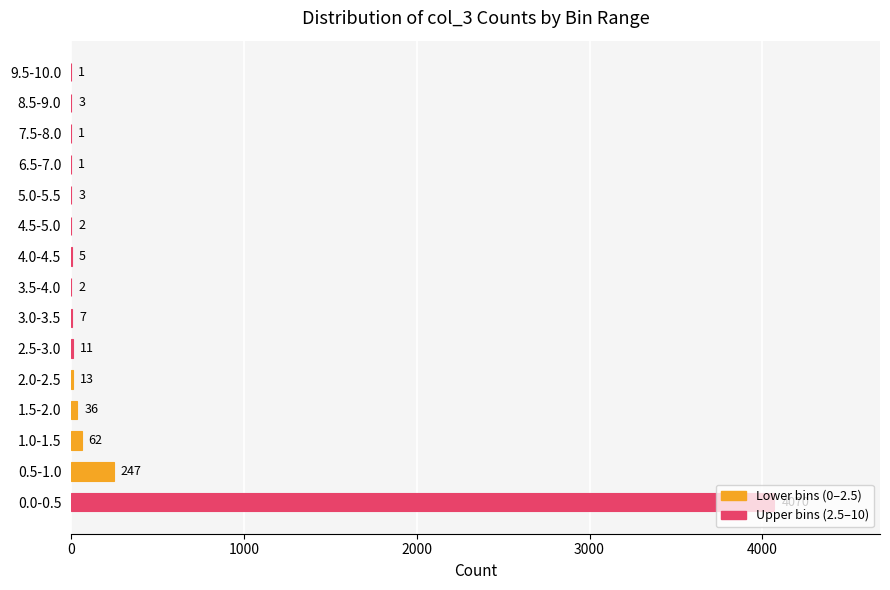

What is the sum of all values?

4464